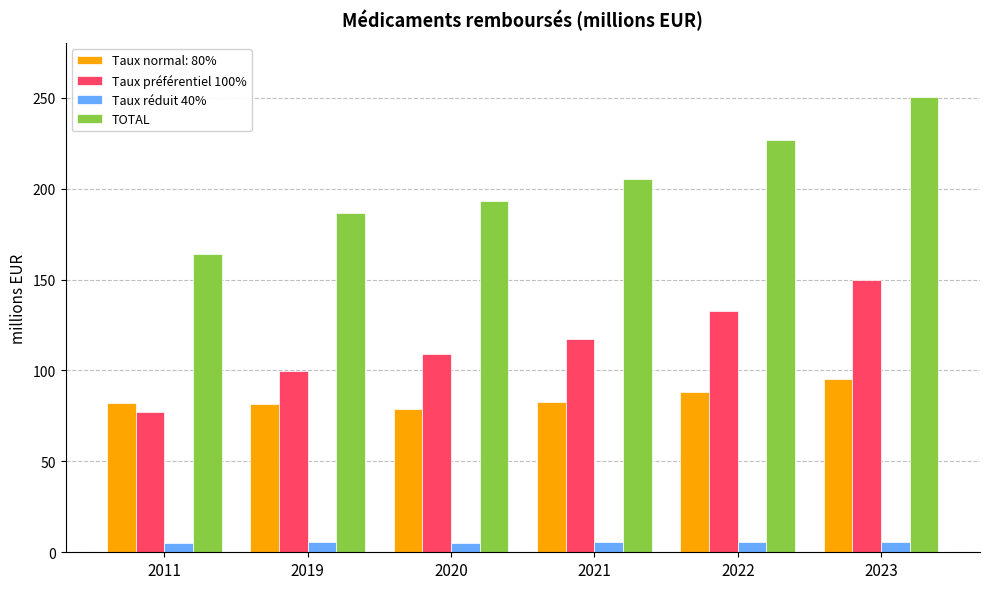

What are all the series names shown in the legend?

Taux normal: 80%, Taux préférentiel 100%, Taux réduit 40%, TOTAL